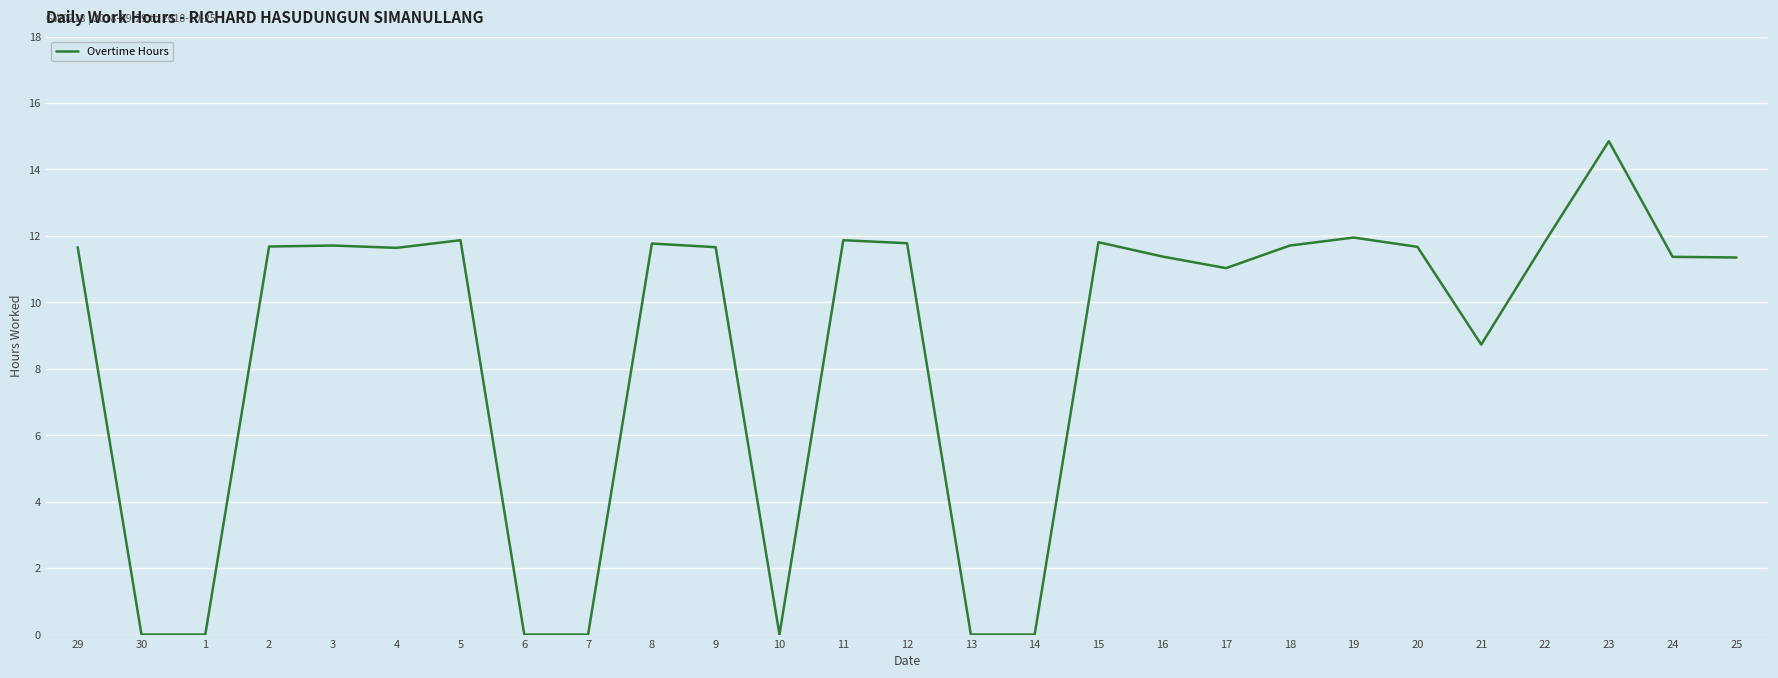

What position from the left is 14?

16